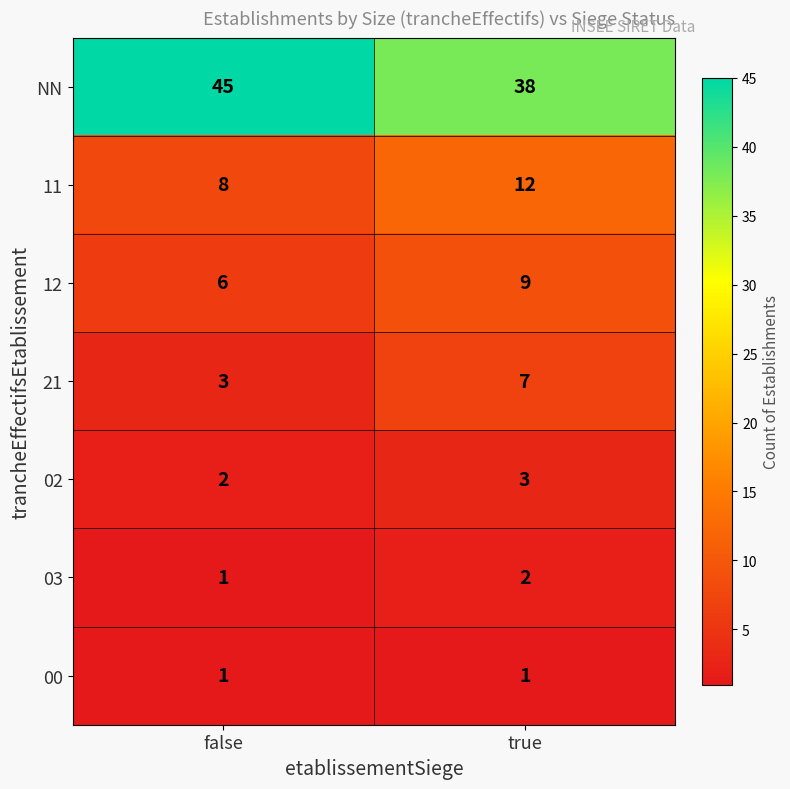

Reading left to right, list all the values displayed in this chart.

NN: 45	38
11: 8	12
12: 6	9
21: 3	7
02: 2	3
03: 1	2
00: 1	1